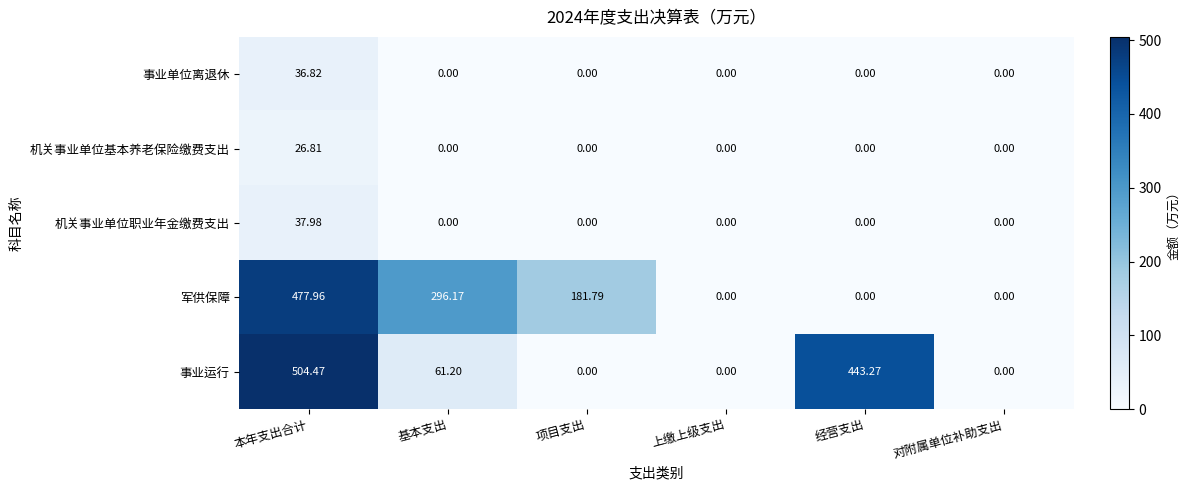

Which series has the largest total across all categories?

事业运行